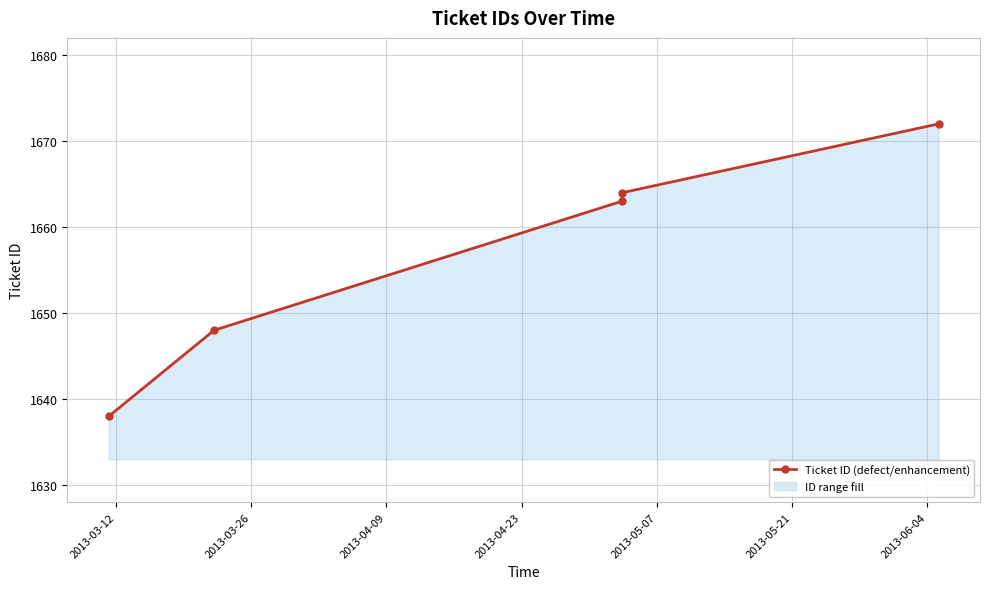

What is the difference between the maximum and second lowest values?

24